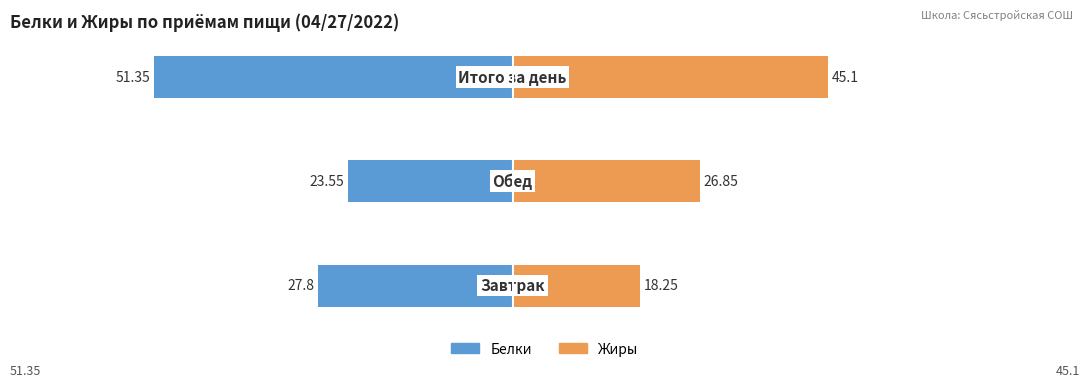

Reading left to right, list all the values displayed in this chart.

Белки: 0=-27.8	1=-23.6	2=-51.4
Жиры: 0=18.2	1=26.9	2=45.1